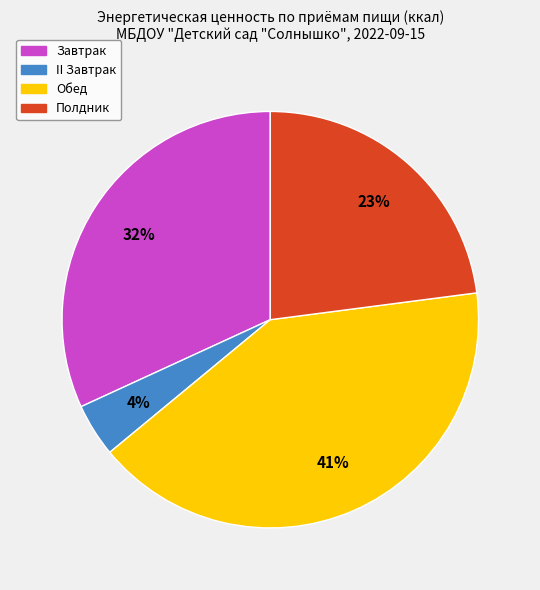

Do Завтрак and Полдник together represent more than half of the pie?

Yes